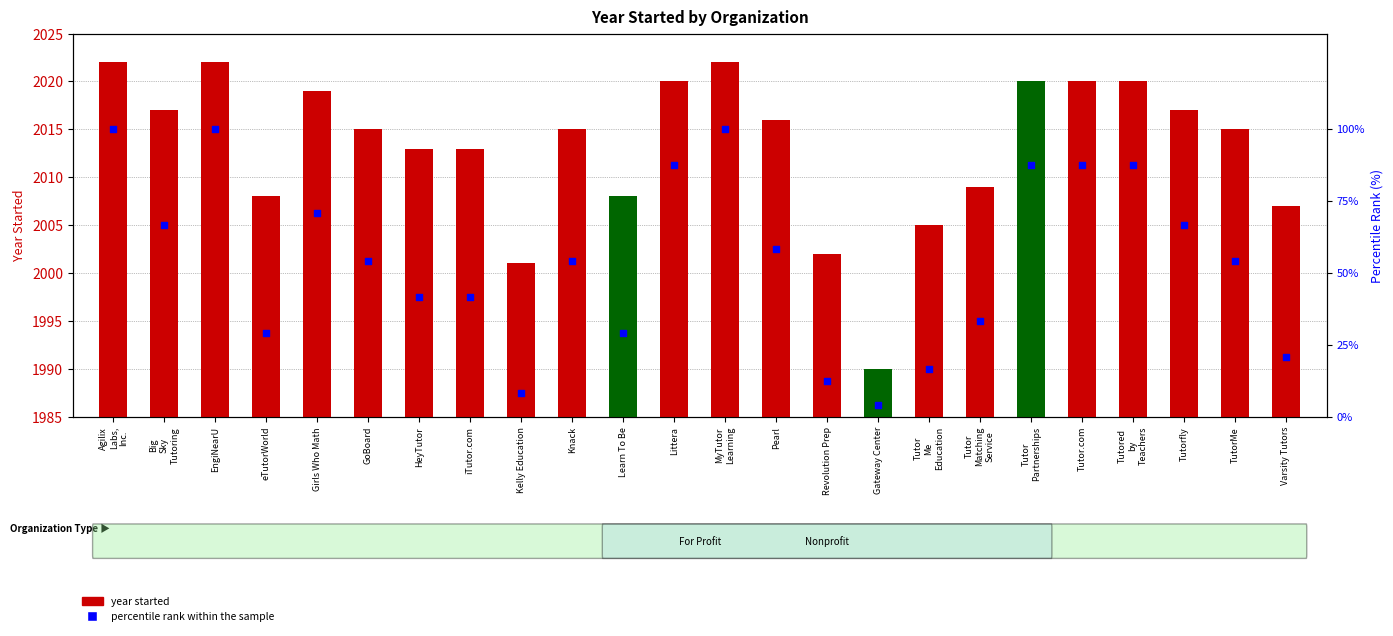

At which category is the sum across all series the highest?

Agilix
Labs,
Inc.